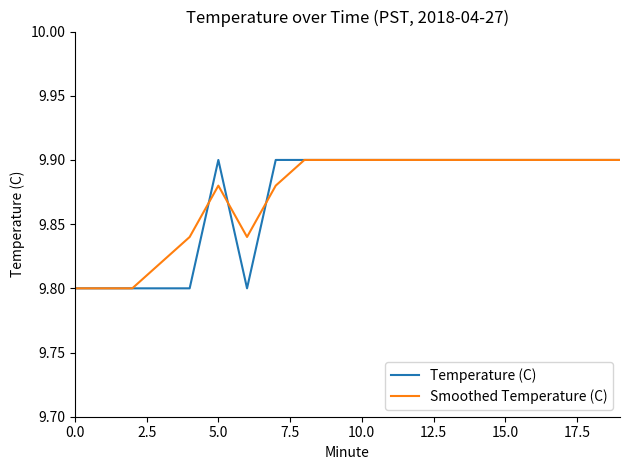

What is the label of the 20th point from the left?

19